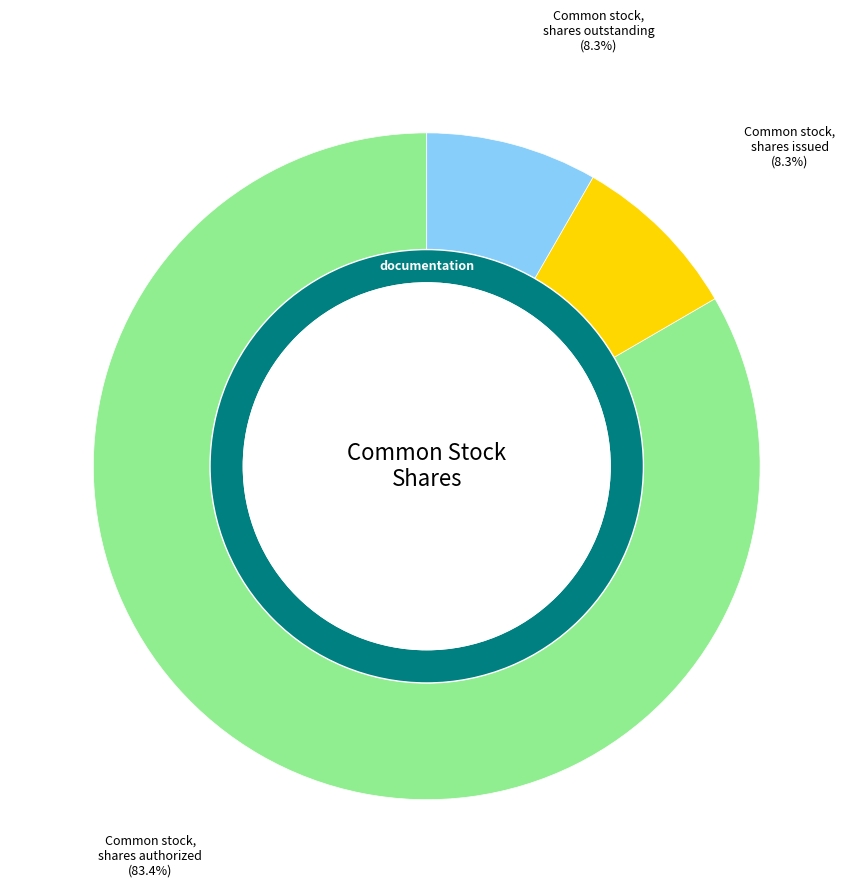

Do Common stock, shares issued and Common stock, shares outstanding together represent more than half of the pie?

No